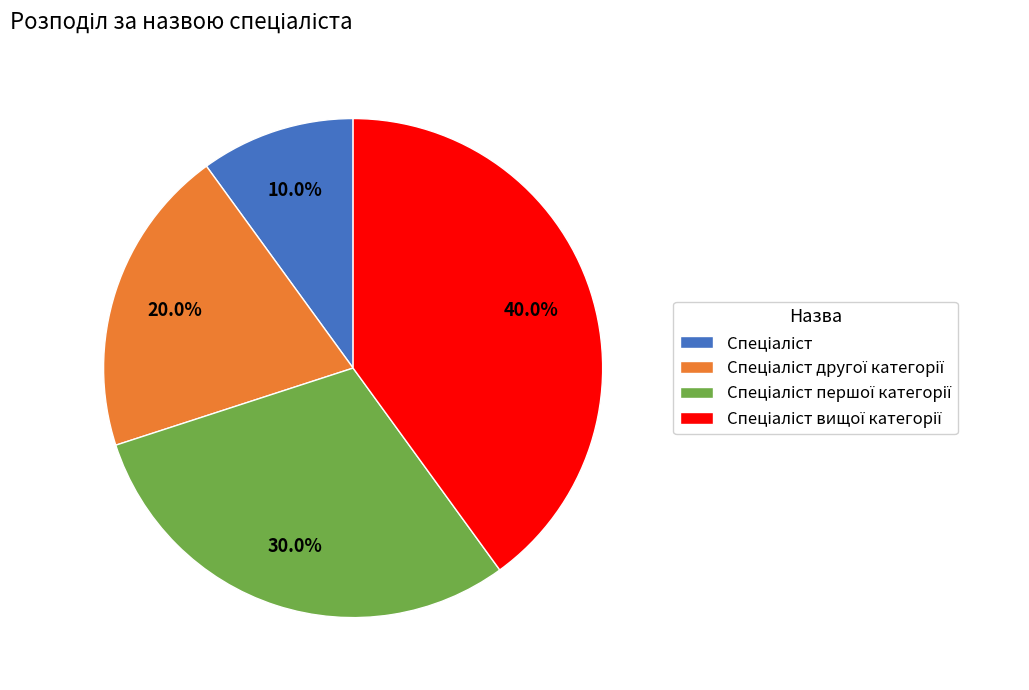

Is there any slice that represents more than half of the pie?

No